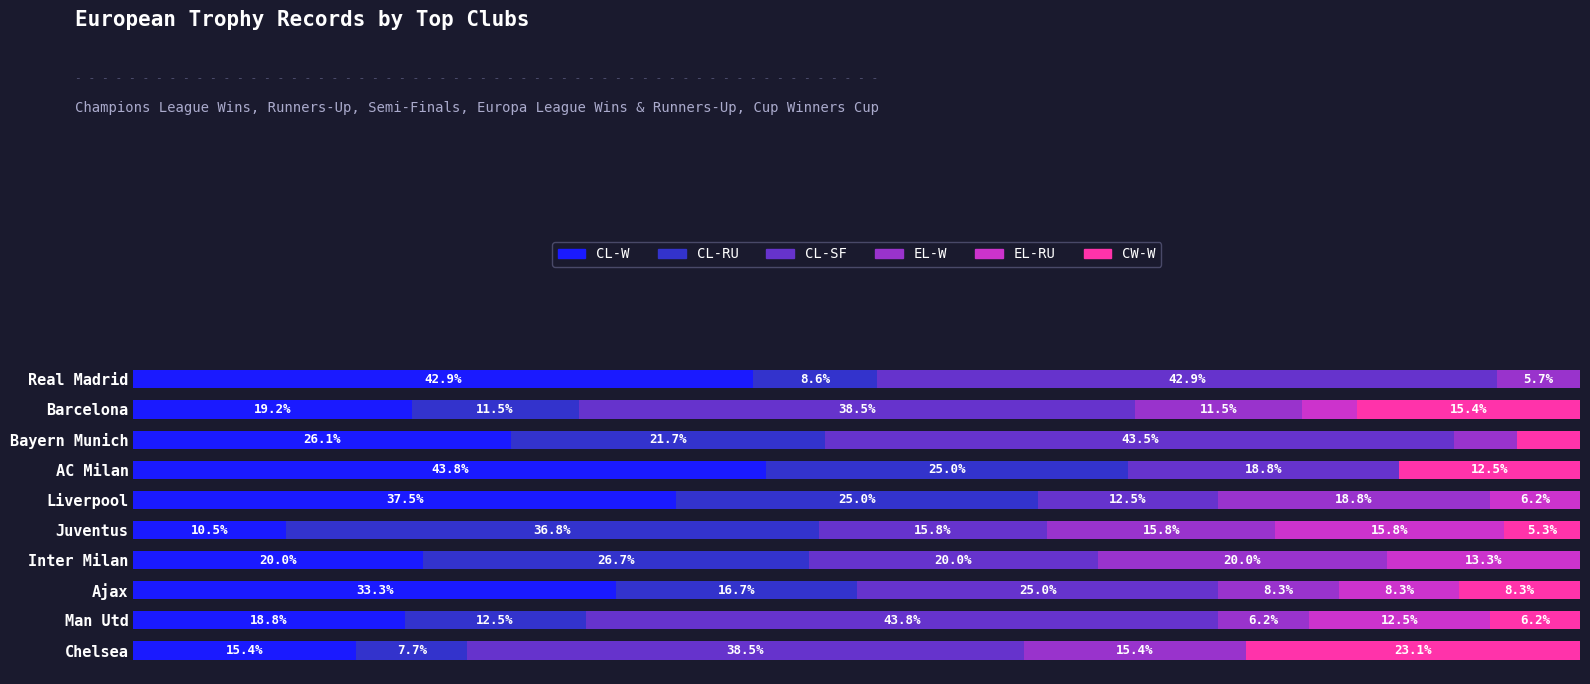

Which category has the highest value in the CL-W series?

AC Milan